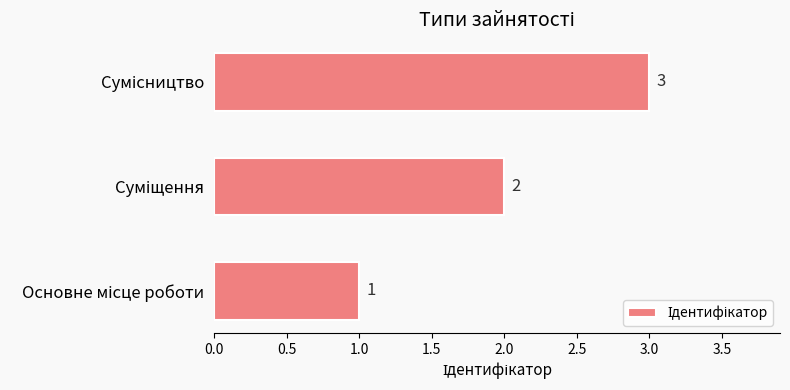

What is the sum of all values?

6